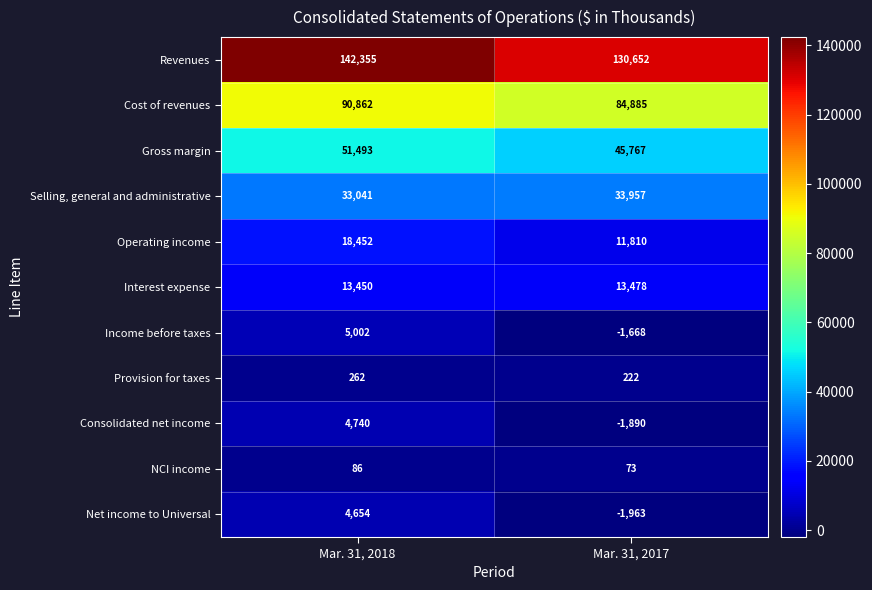

Between Mar. 31, 2018 and Mar. 31, 2017, which series saw the biggest shift?

Revenues